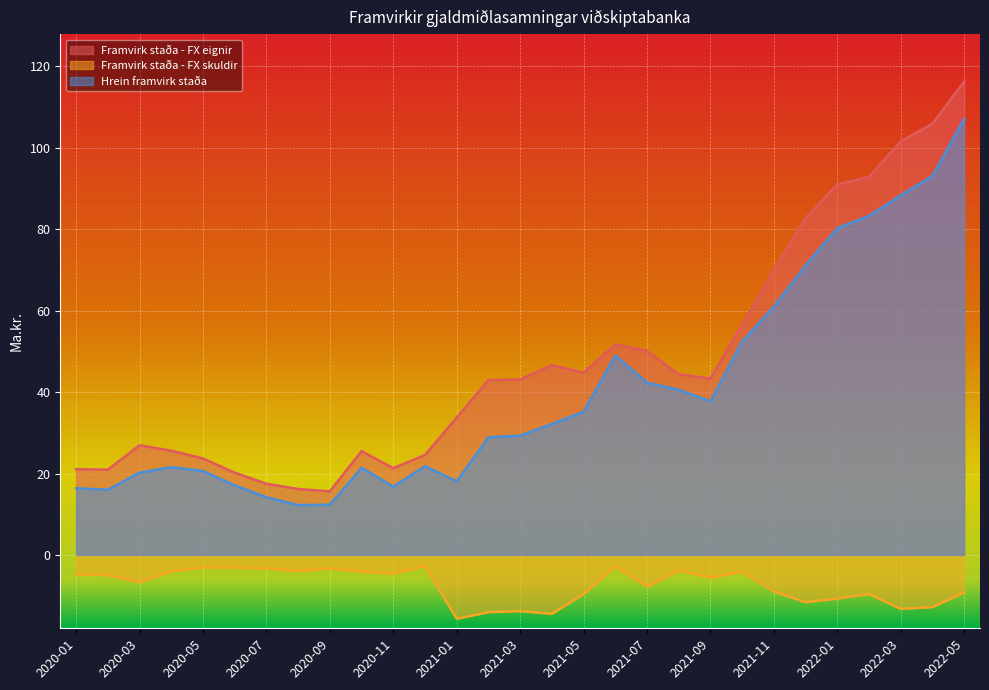

What is the average value of the Framvirk staða - FX eignir series?

47.5